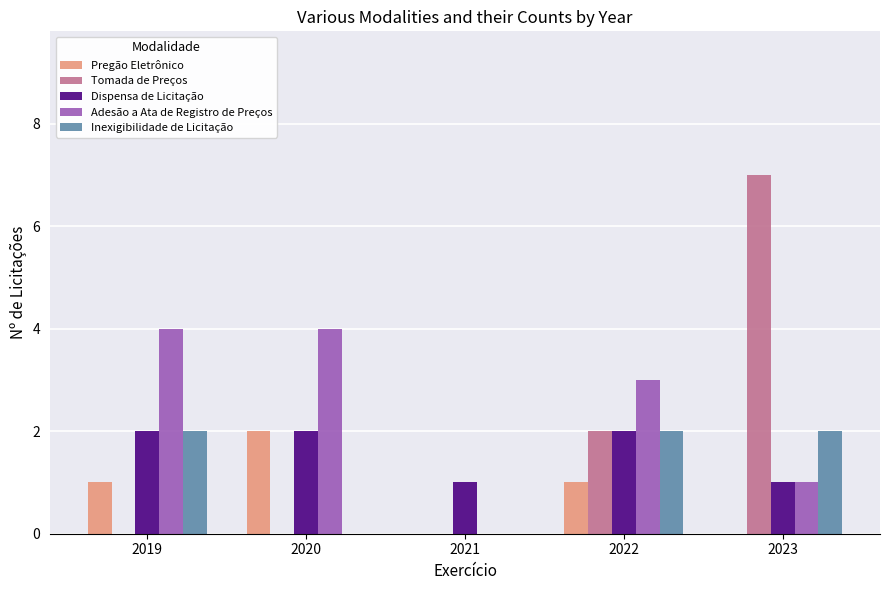

What is the maximum value for Inexigibilidade de Licitação?

2